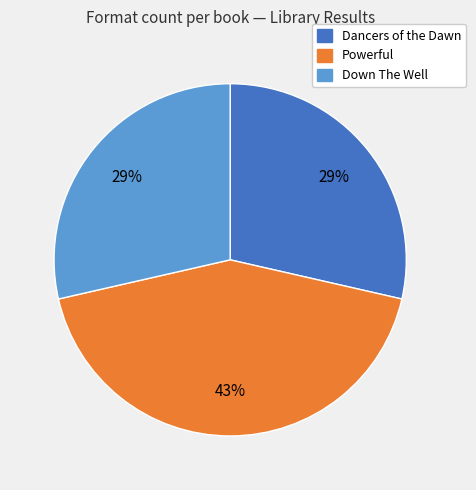

Count the number of slices in the pie.

3